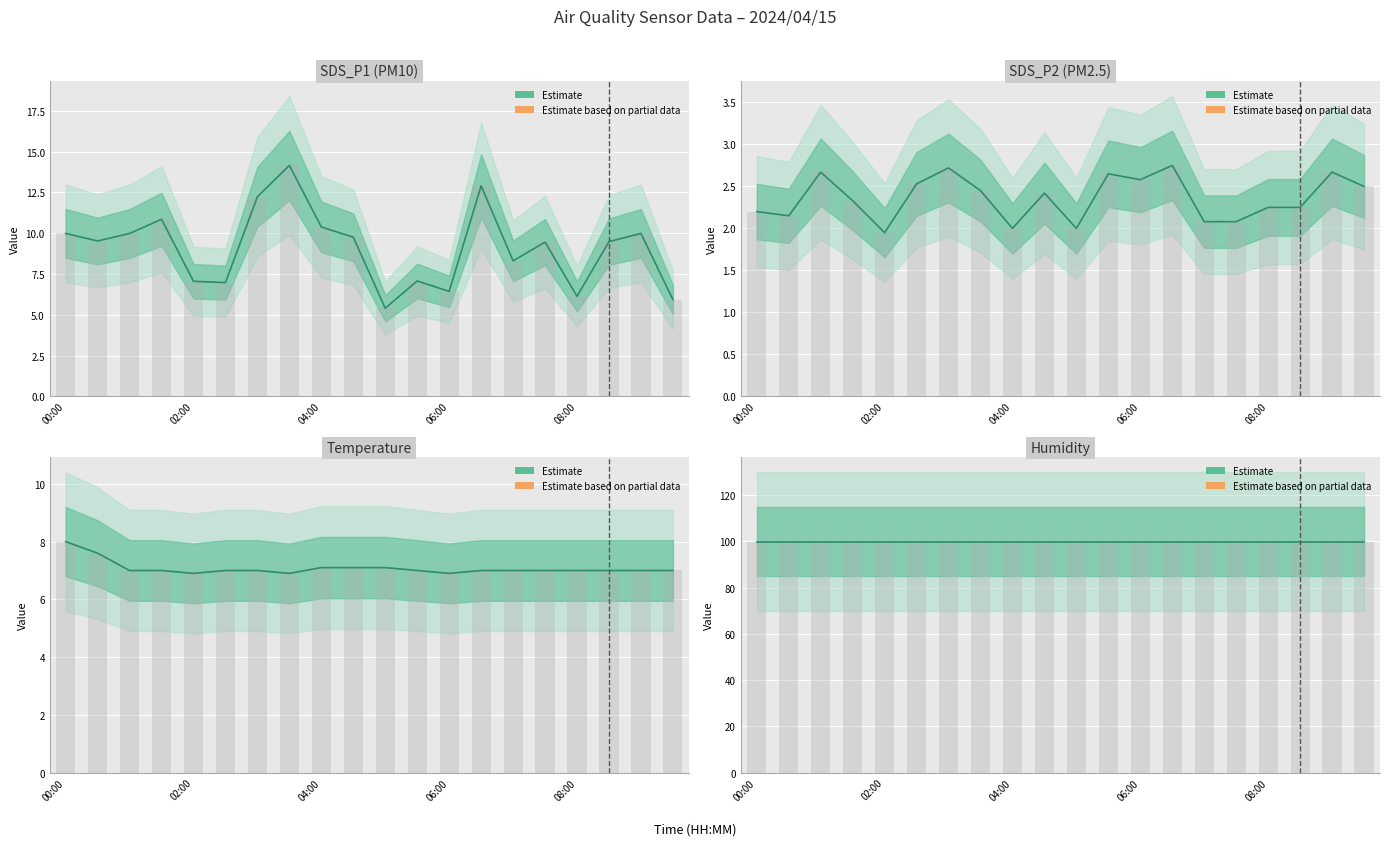

Does the chart contain any negative values?

No